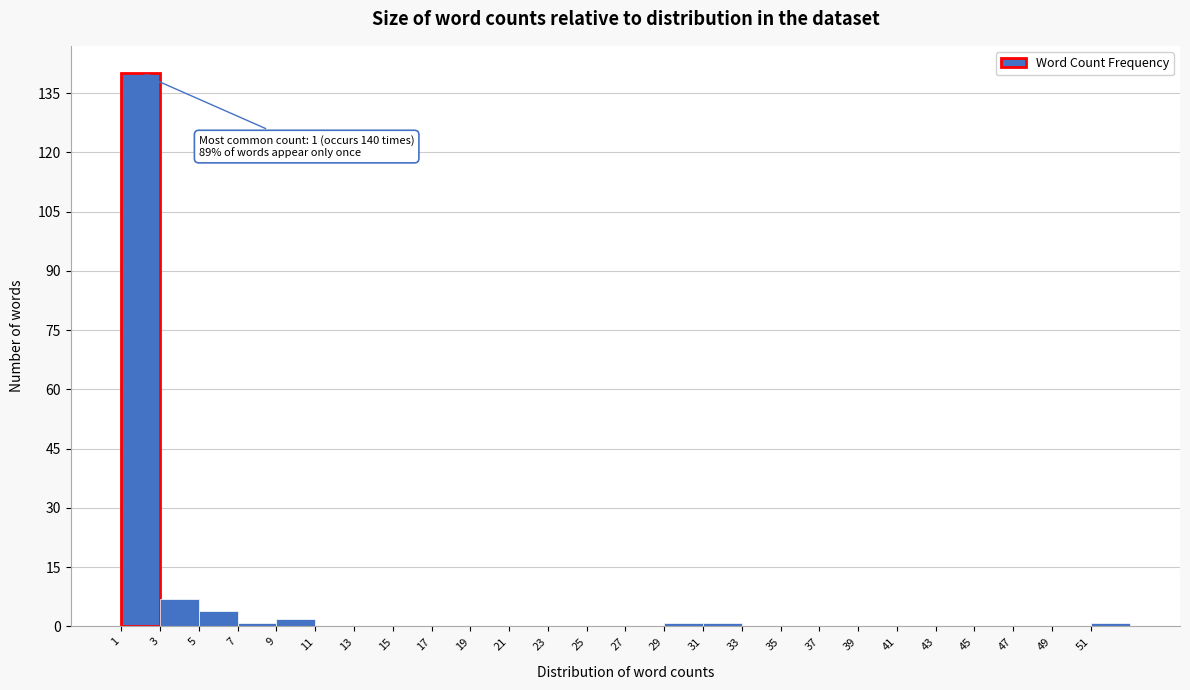

Over which range of the x-axis is the bar tallest?

1 to 3